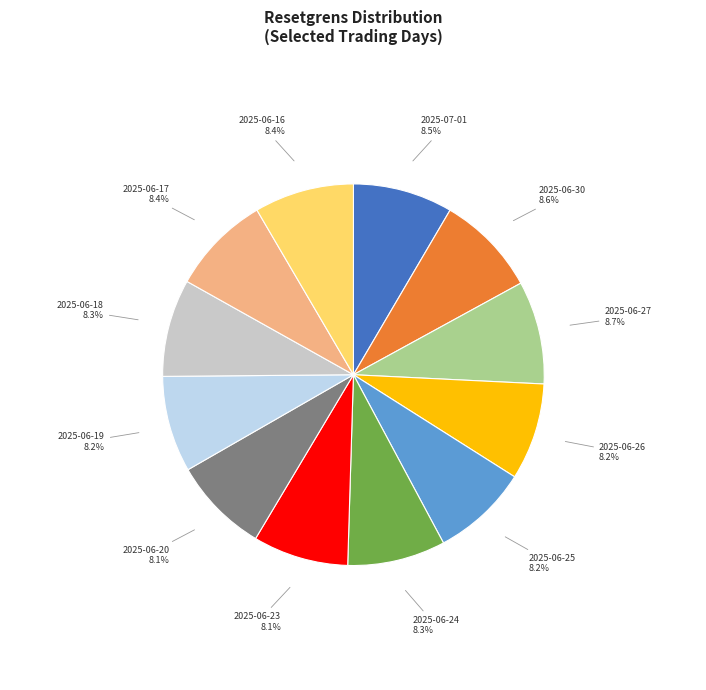

Does any single category account for the majority?

No